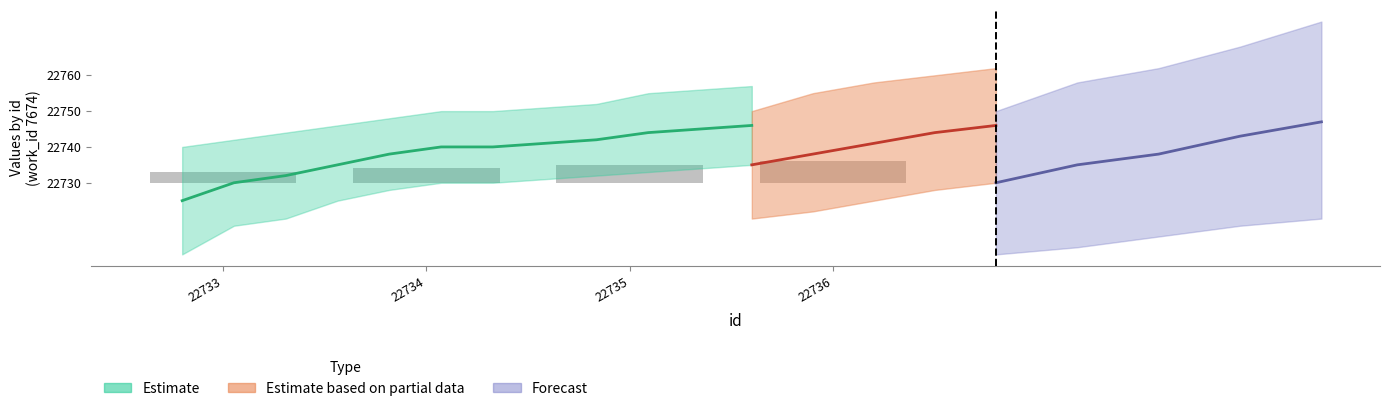

The value at 22733 is 3. True or false?

True